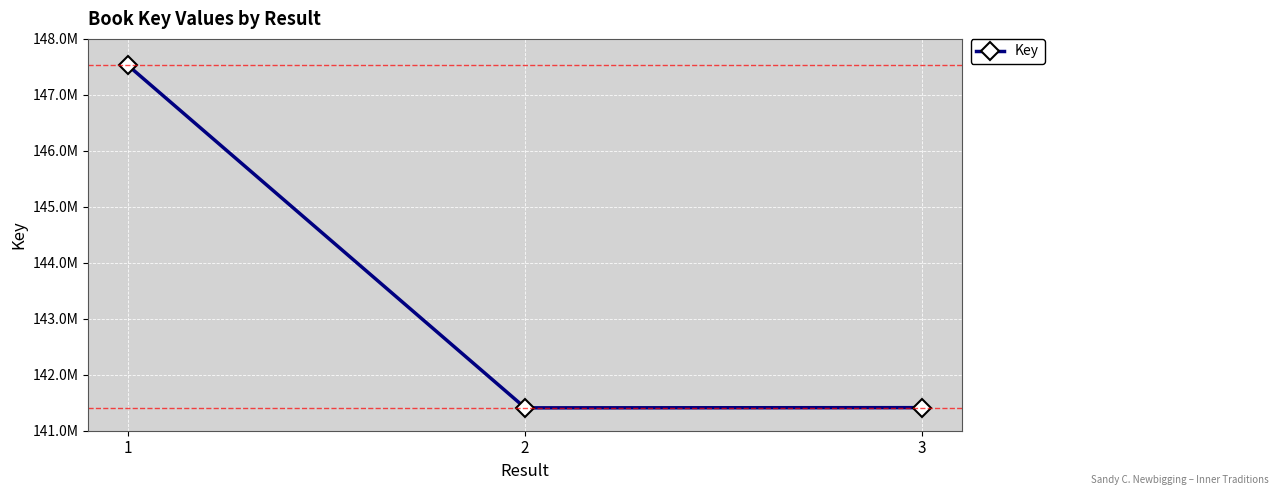

Between 2 and 1, which is larger?

1